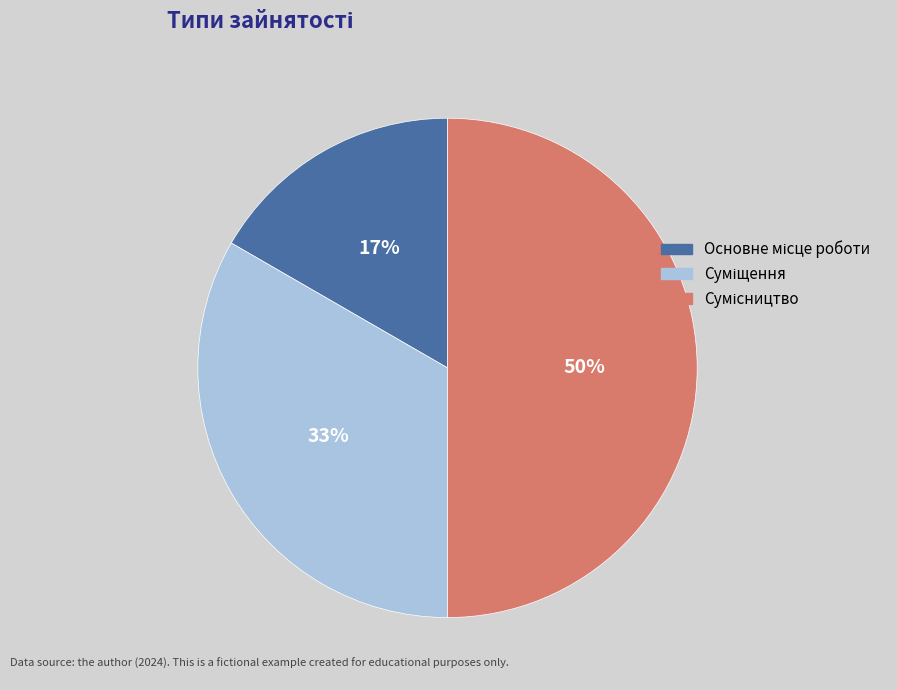

To the nearest percent, what is the average slice percentage?

33%